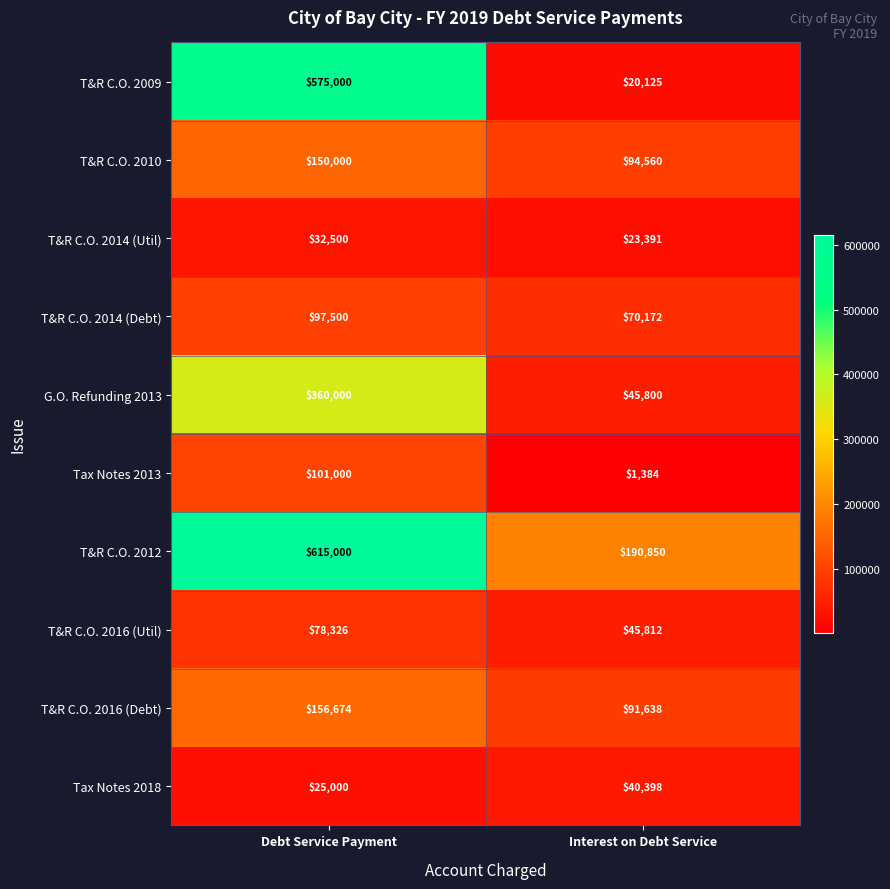

Which series has the largest total across all categories?

T&R C.O. 2012